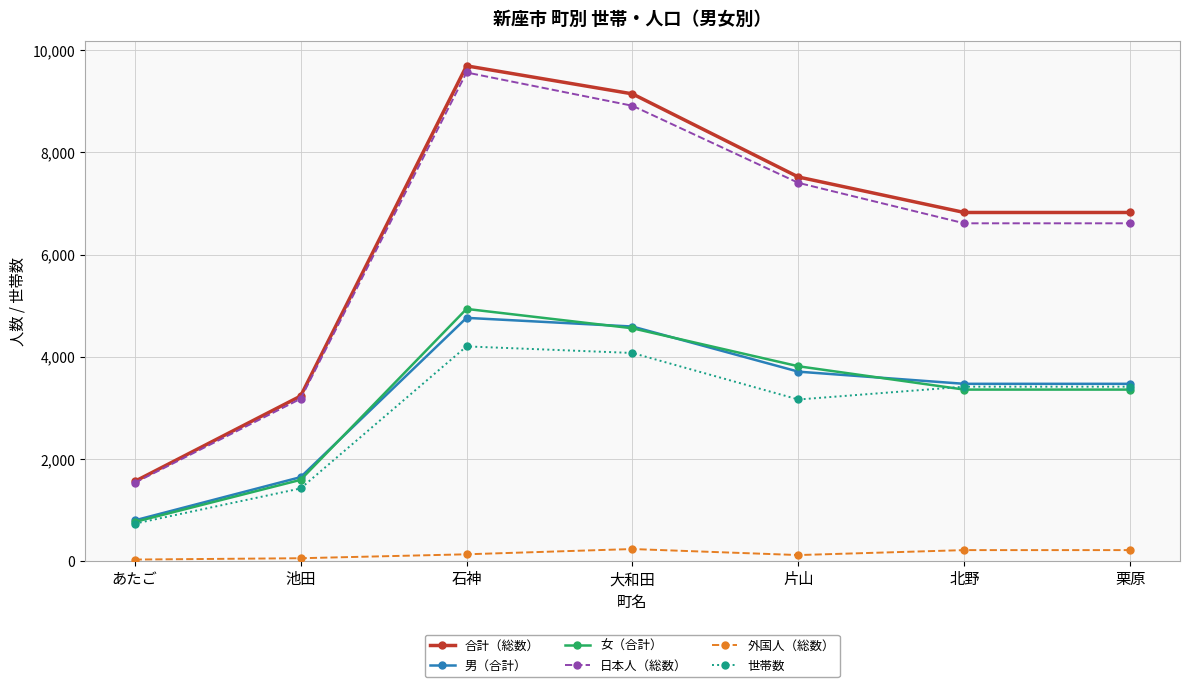

Does the chart display data point markers on the line(s)?

Yes